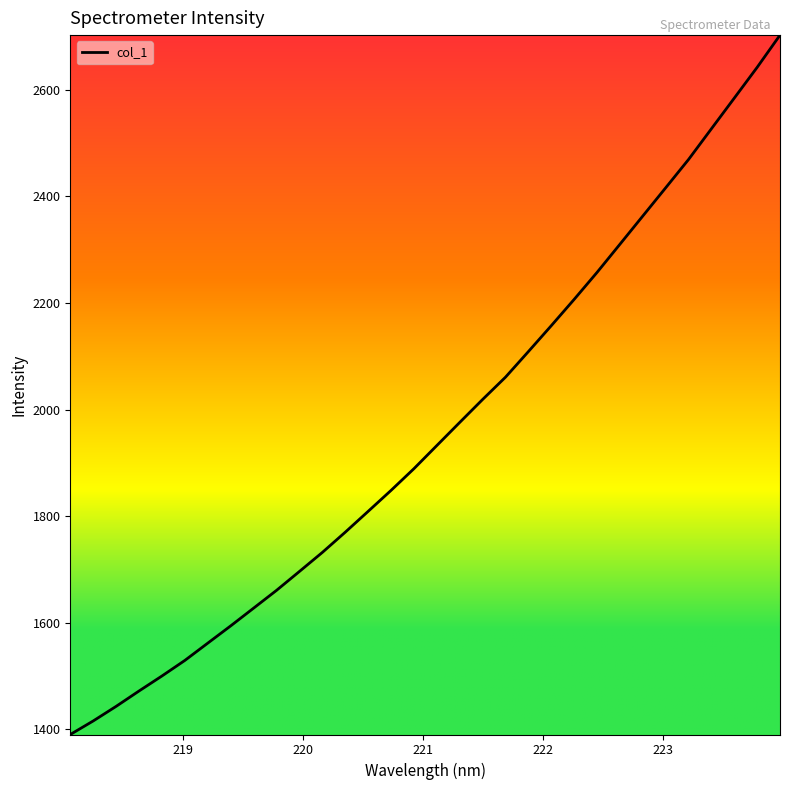

How many categories are shown in the chart?

32